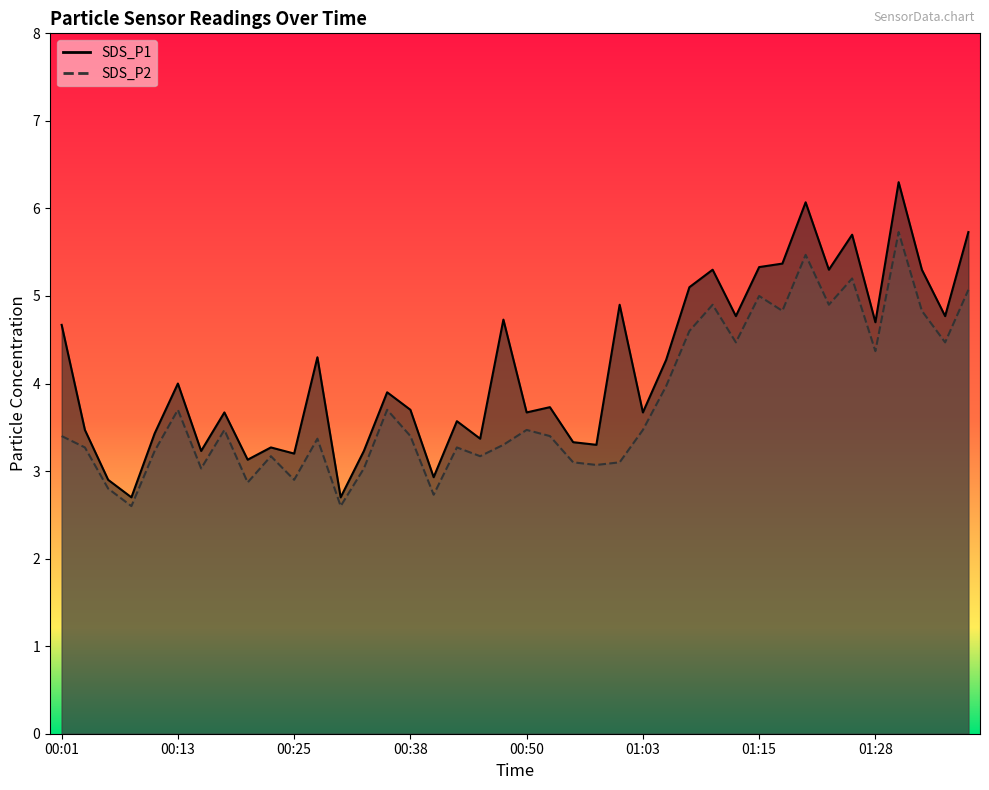

Reading left to right, transcribe all the data shown in this chart.

SDS_P1: 00:01=4.7	00:03=3.5	00:05=2.9	00:08=2.7	00:10=3.4	00:13=4.0	00:15=3.2	00:18=3.7	00:20=3.1	00:23=3.3	00:25=3.2	00:28=4.3	00:30=2.7	00:33=3.2	00:35=3.9	00:38=3.7	00:40=2.9	00:43=3.6	00:45=3.4	00:48=4.7	00:50=3.7	00:53=3.7	00:55=3.3	00:58=3.3	01:00=4.9	01:03=3.7	01:05=4.3	01:08=5.1	01:10=5.3	01:13=4.8	01:15=5.3	01:18=5.4	01:20=6.1	01:23=5.3	01:25=5.7	01:28=4.7	01:30=6.3	01:33=5.3	01:35=4.8	01:38=5.7
SDS_P2: 00:01=3.4	00:03=3.3	00:05=2.8	00:08=2.6	00:10=3.2	00:13=3.7	00:15=3.0	00:18=3.5	00:20=2.9	00:23=3.2	00:25=2.9	00:28=3.4	00:30=2.6	00:33=3.0	00:35=3.7	00:38=3.4	00:40=2.7	00:43=3.3	00:45=3.2	00:48=3.3	00:50=3.5	00:53=3.4	00:55=3.1	00:58=3.1	01:00=3.1	01:03=3.5	01:05=4.0	01:08=4.6	01:10=4.9	01:13=4.5	01:15=5.0	01:18=4.8	01:20=5.5	01:23=4.9	01:25=5.2	01:28=4.4	01:30=5.7	01:33=4.8	01:35=4.5	01:38=5.1